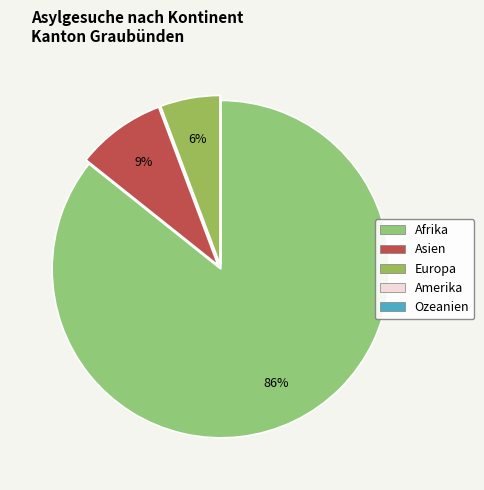

To the nearest percent, what is the combined percentage of Afrika and Europa?

91%